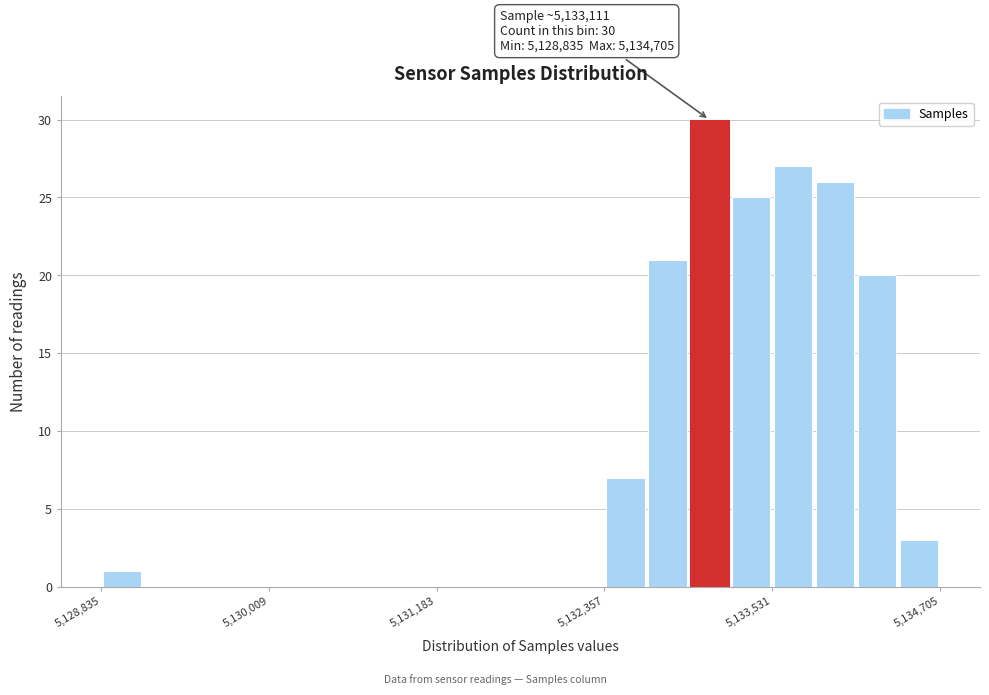

Around what value on the x-axis is the tallest bar? Give the approximate position of its centre, as read against the axis.

5133000